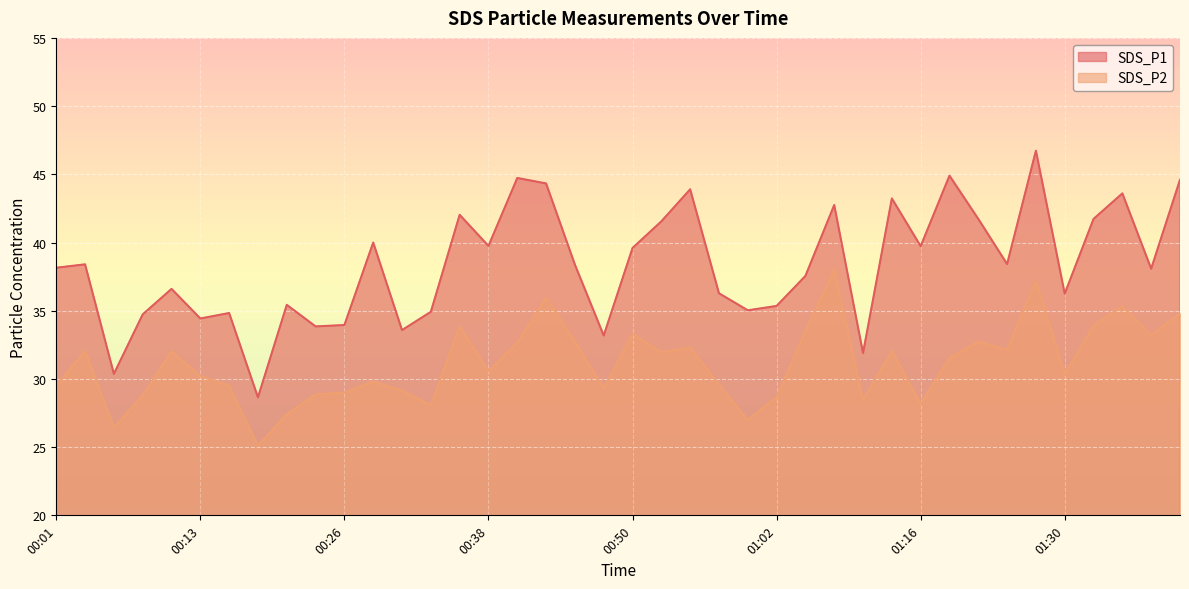

How many lines are shown in the chart?

2